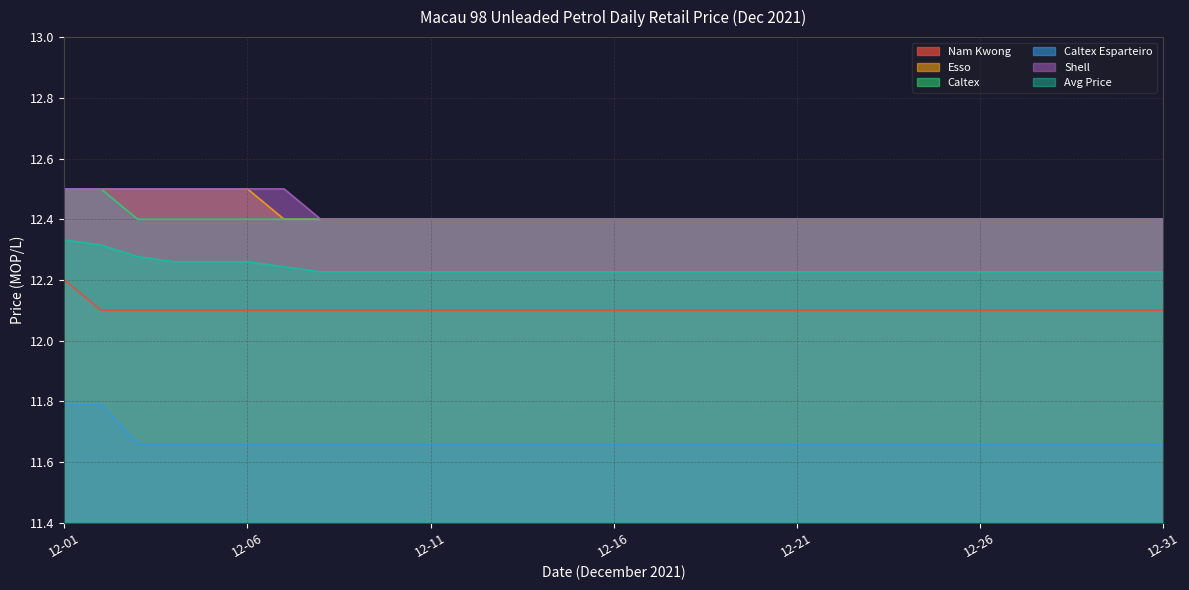

The Shell series shows 12.4 at 12-25. True or false?

True